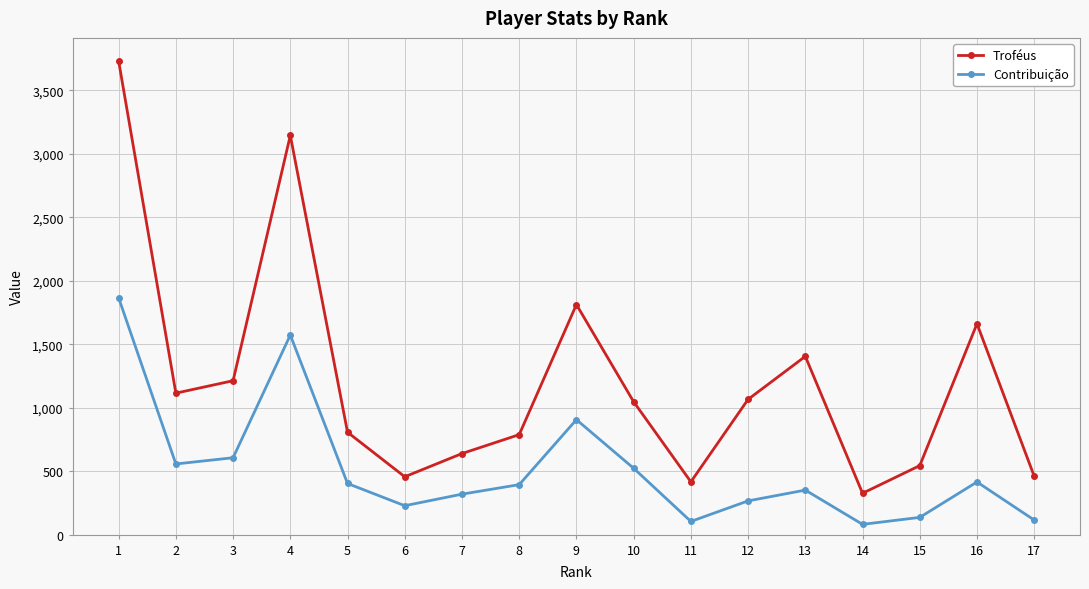

What is the sum of all Troféus values?

20635